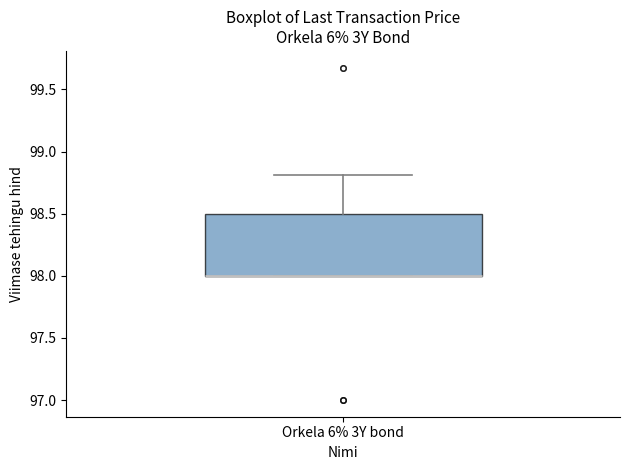

Where is the upper edge of the box for Orkela 6% 3Y bond on the y-axis? The values are not printed on the chart, so give them approximately, as read against the axis.

98.5